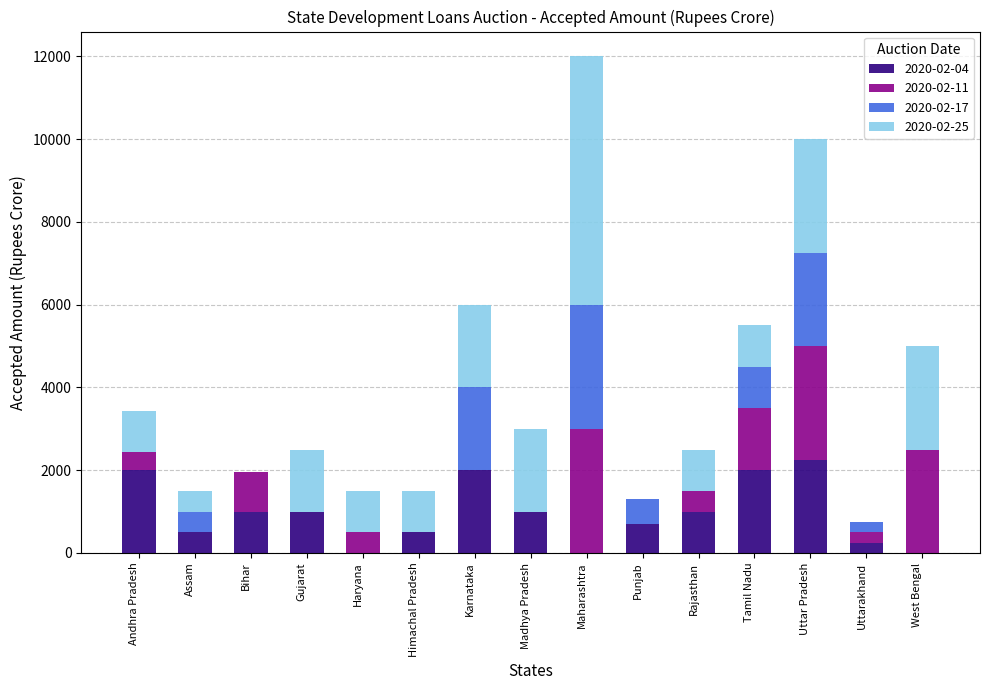

What is the total value across all series at Punjab?

1300.0